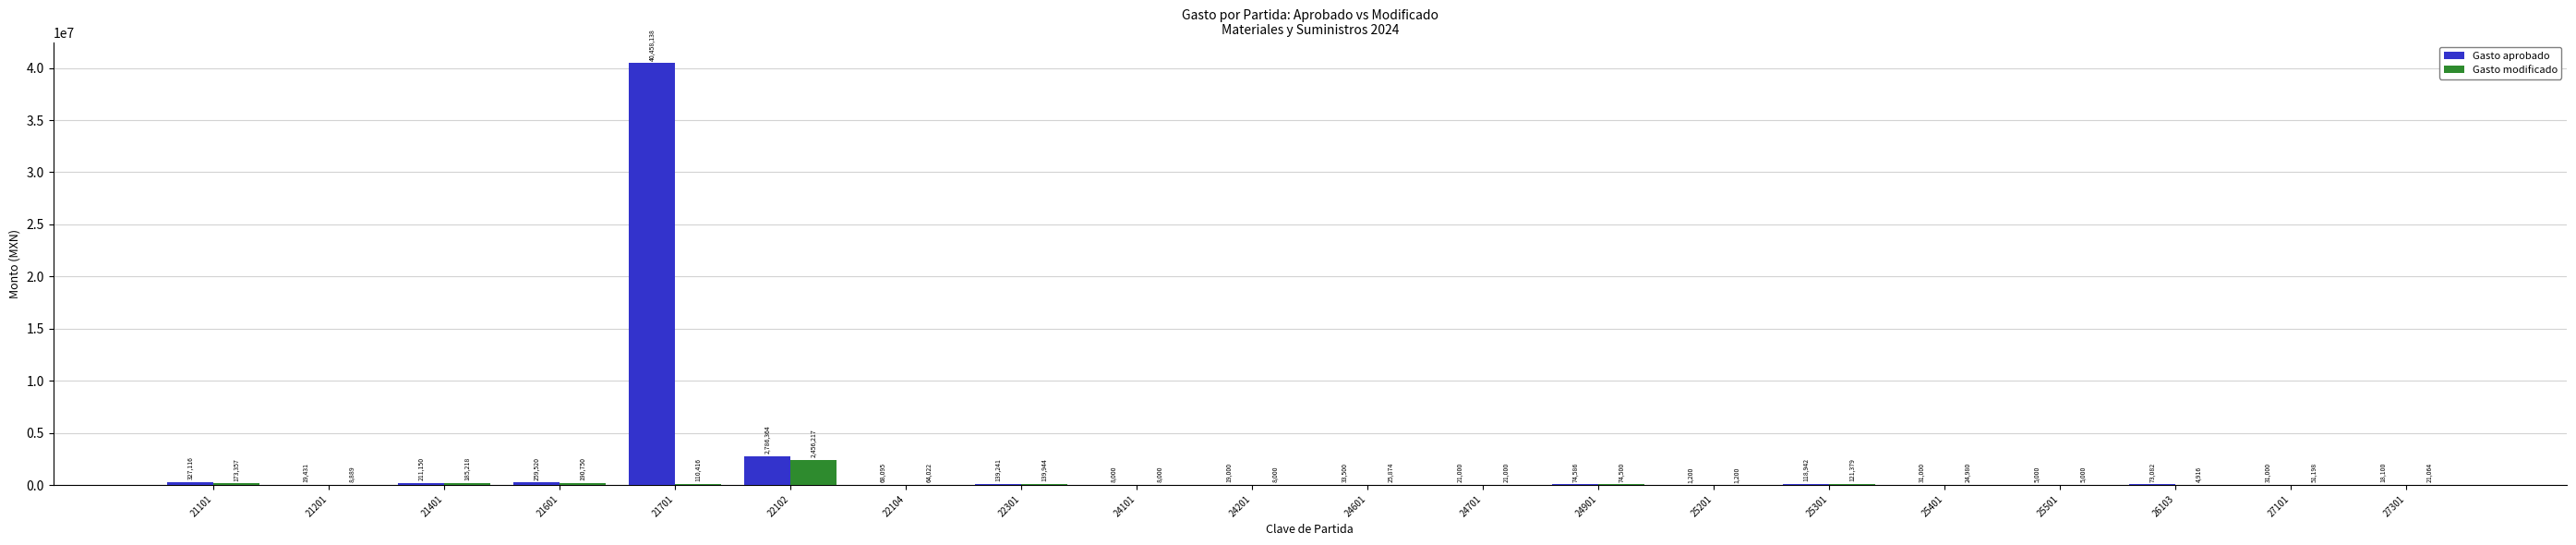

What is the sum of the Gasto modificado values at 21701 and 24201?

118416.0